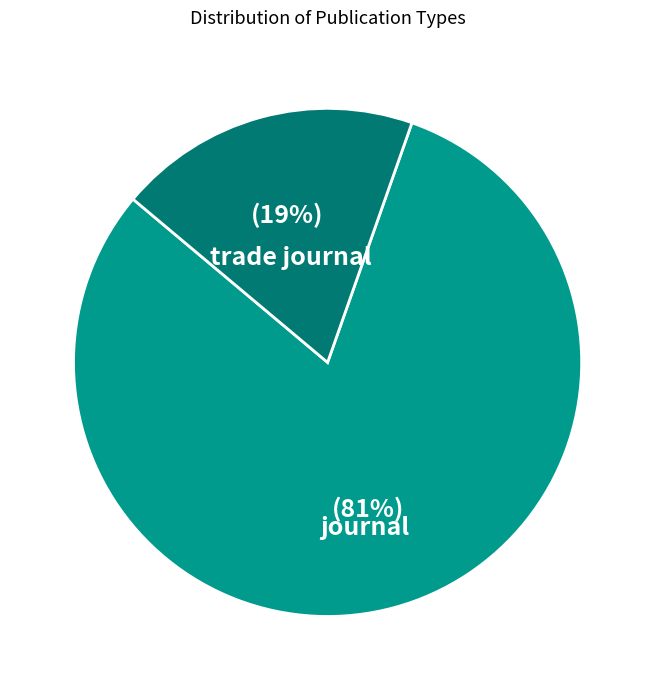

What is the ratio of the value at trade journal to the value at journal?

0.2